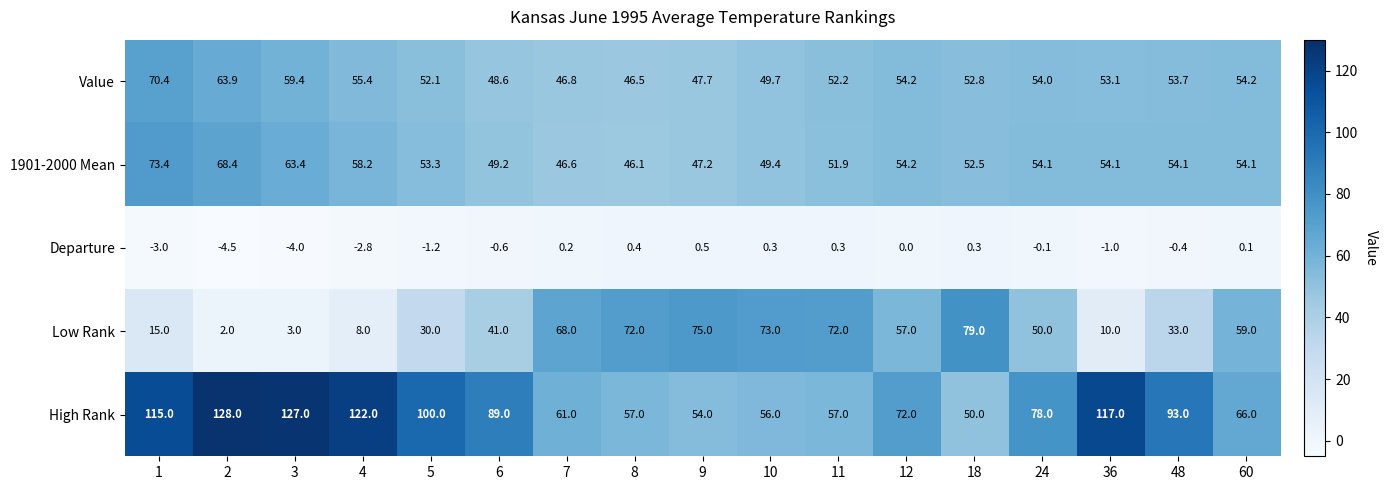

Which series has the widest spread of values?

High Rank